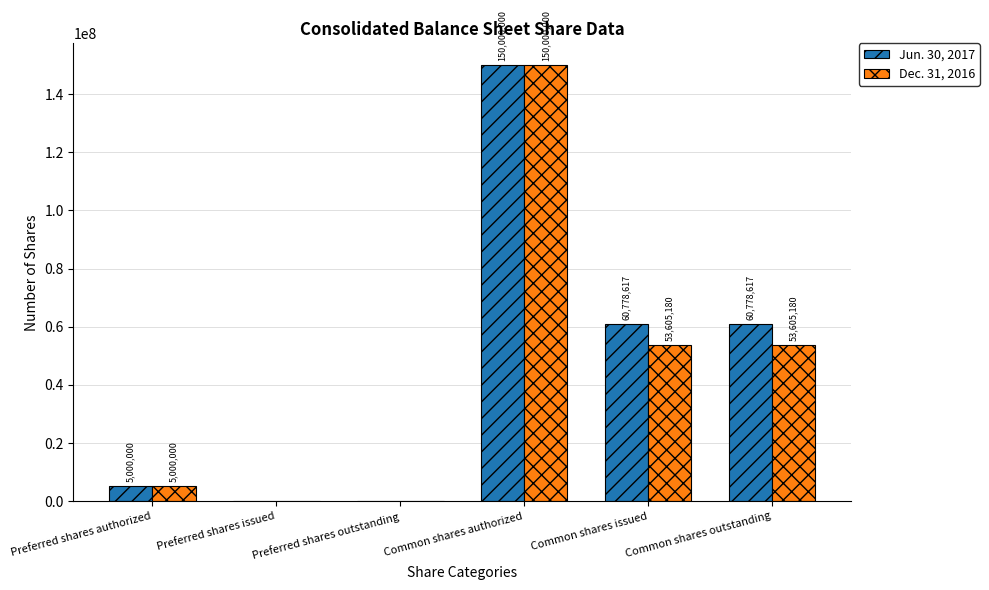

What are all the series names shown in the legend?

Jun. 30, 2017, Dec. 31, 2016